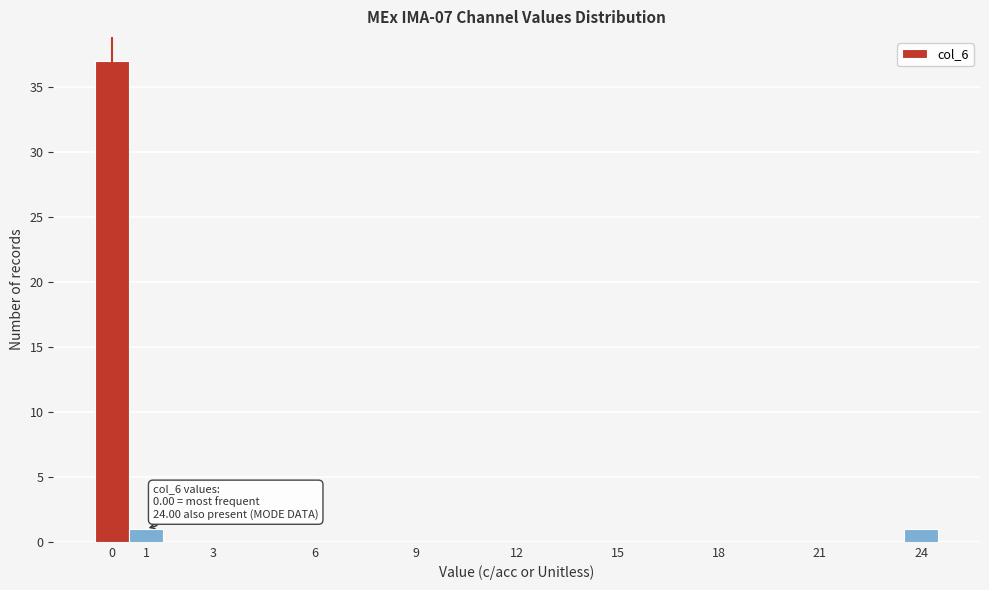

Which range on the x-axis has the tallest bar?

-0.5 to 0.5